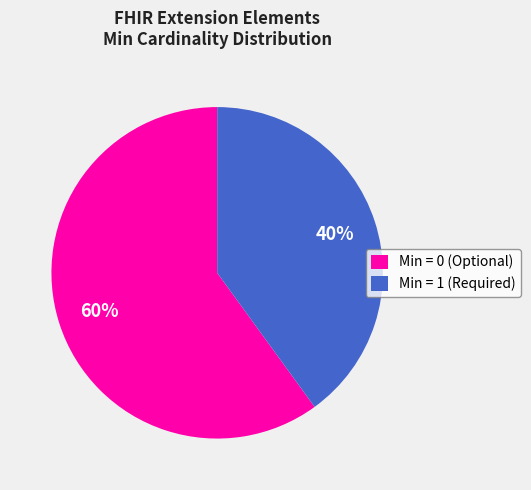

Is Min = 1 (Required) the majority of the pie?

No